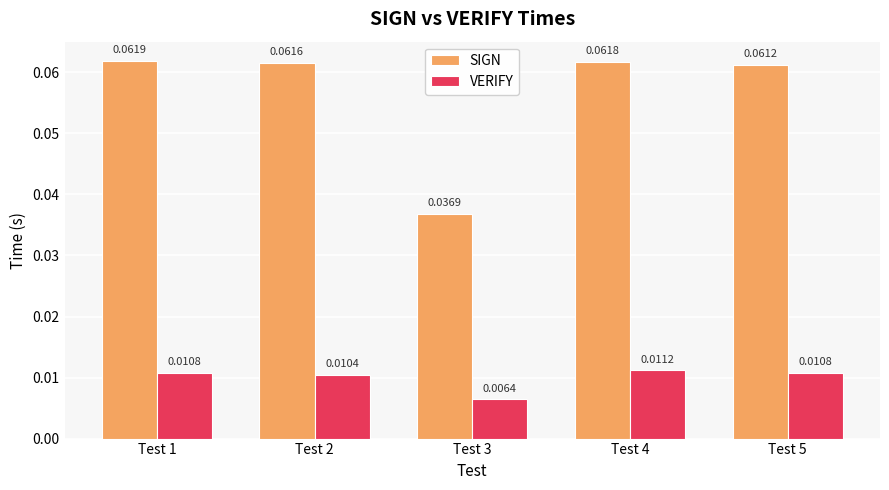

Which series has the widest spread of values?

SIGN